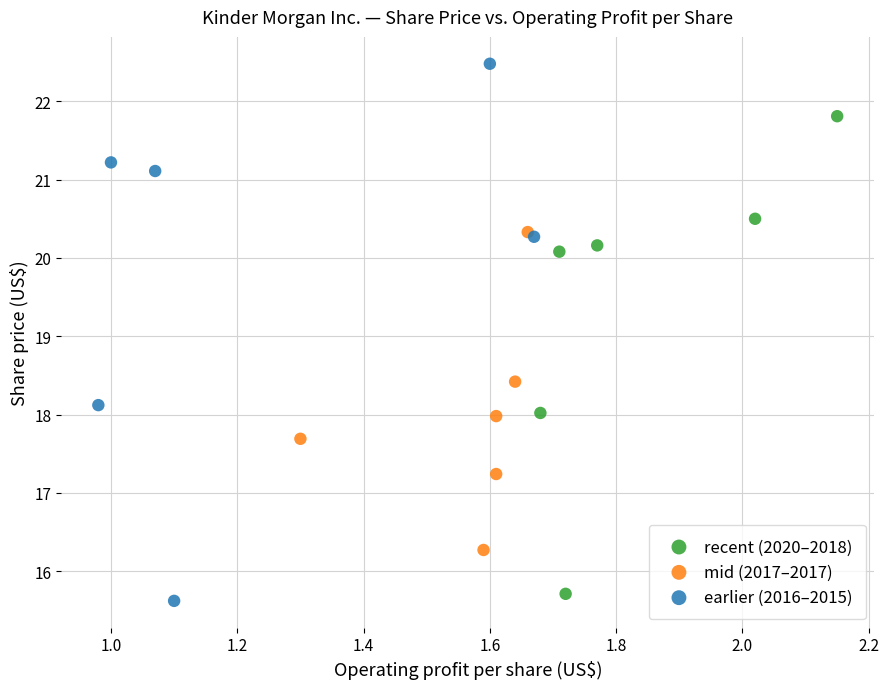

What are all the series names shown in the legend?

recent (2020–2018), mid (2017–2017), earlier (2016–2015)